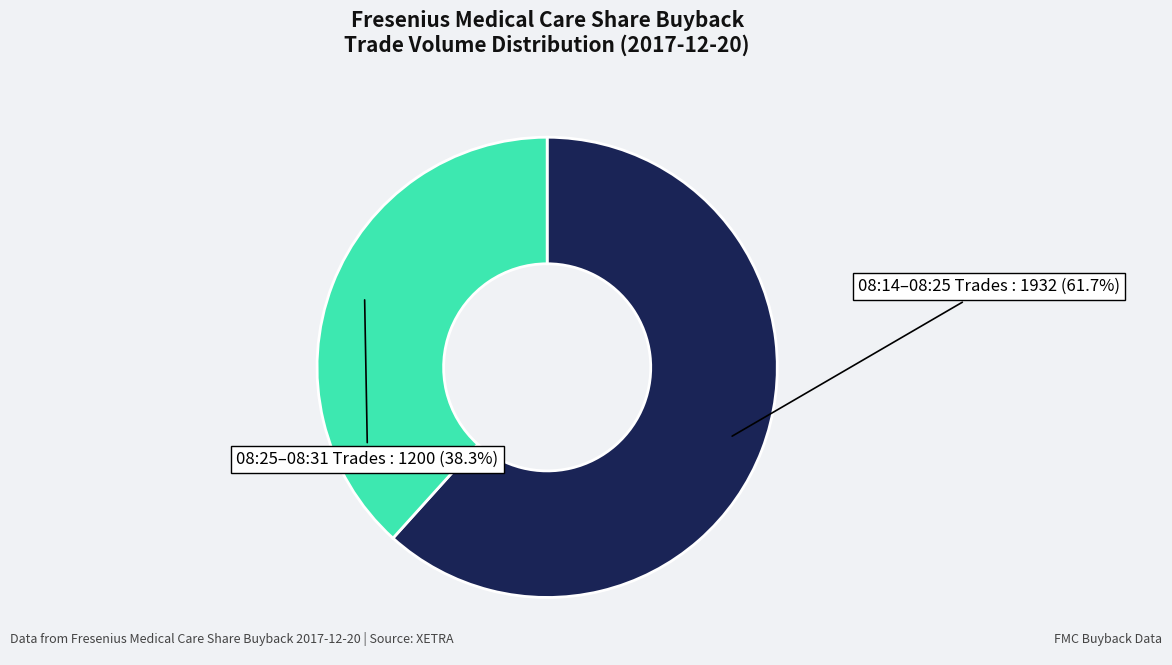

Does any single category account for the majority?

Yes